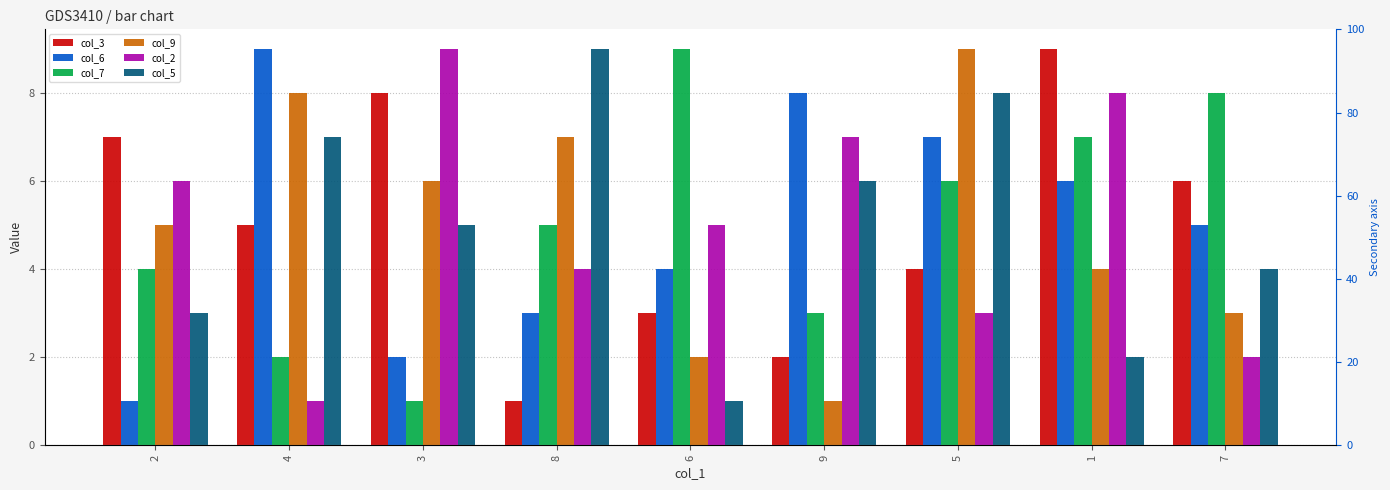

What is the spread (max minus min) of values at 2?

6